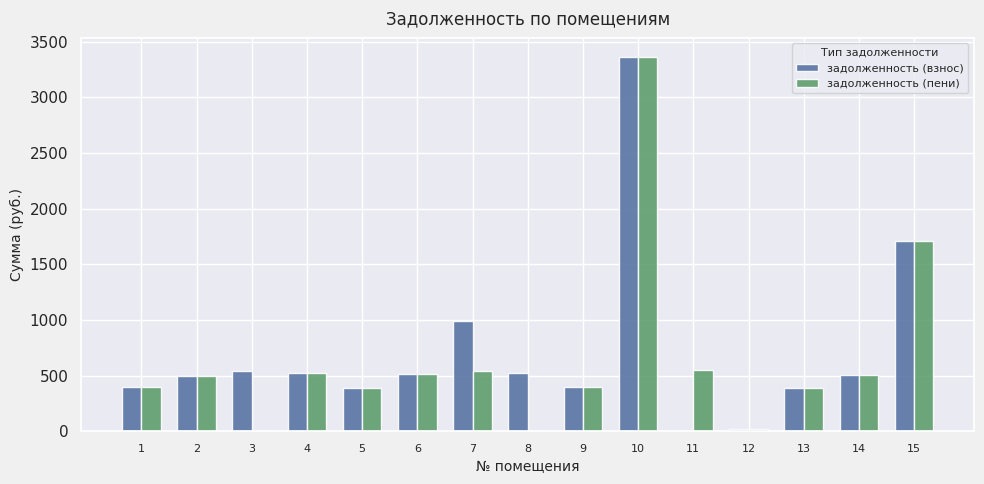

How many values in the задолженность (пени) series exceed 492?

8